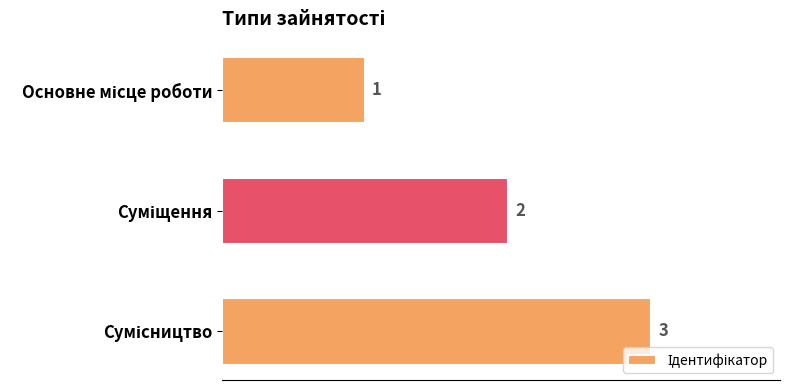

What is the sum of all values?

6